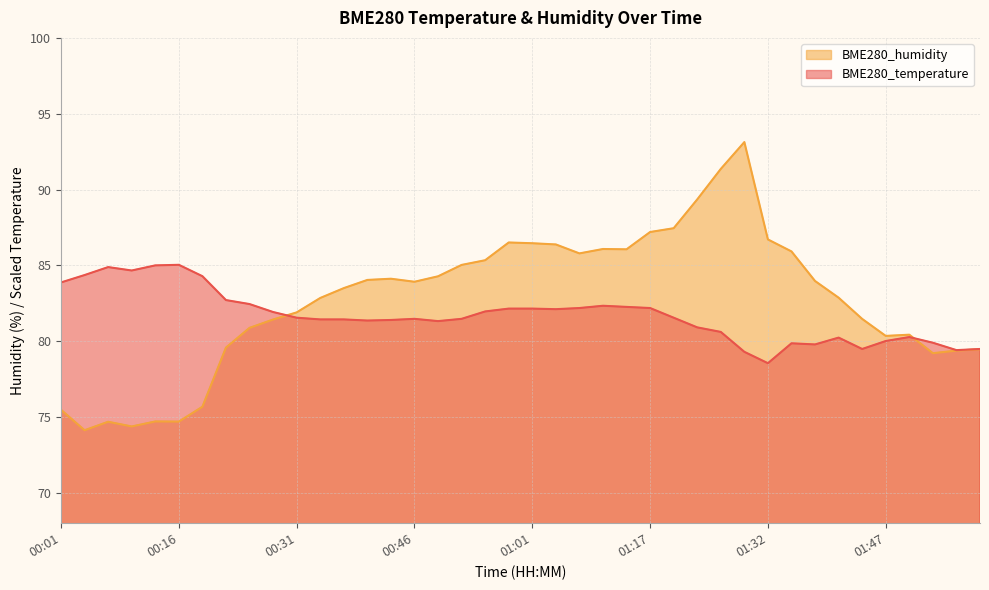

At 00:04, list the series in order from smallest to largest.

BME280_humidity, BME280_temperature